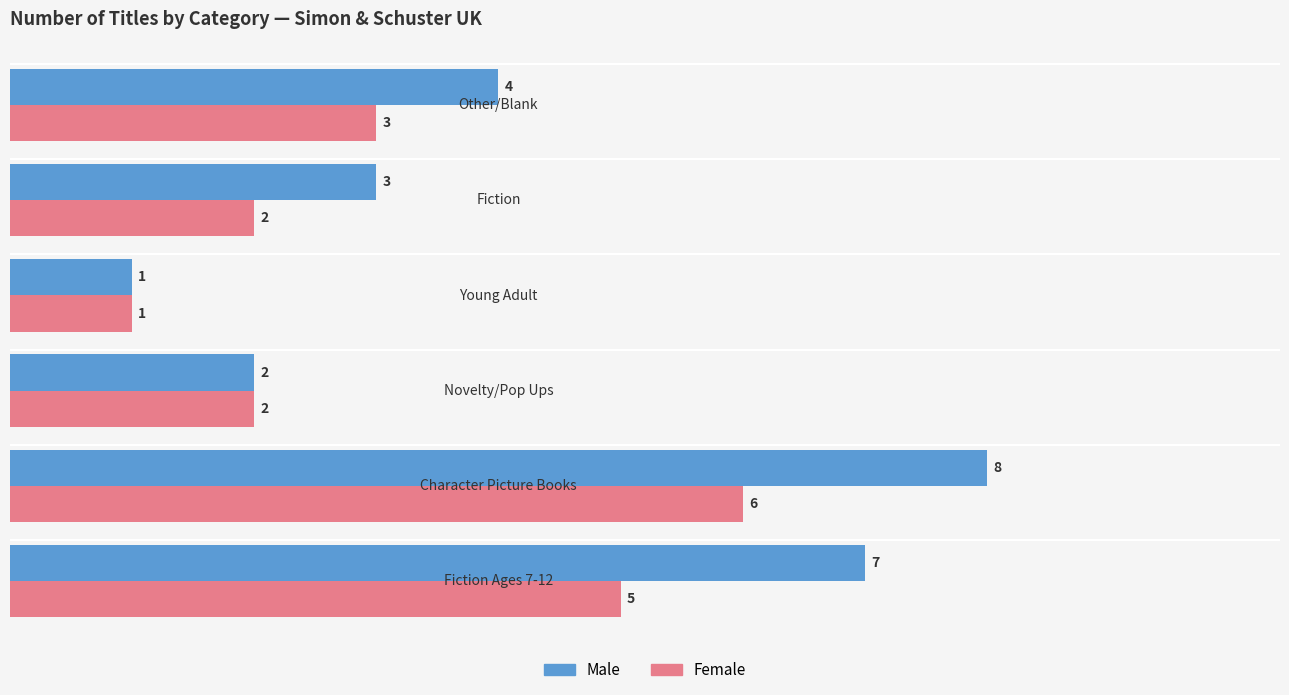

What are all the series names shown in the legend?

Male, Female